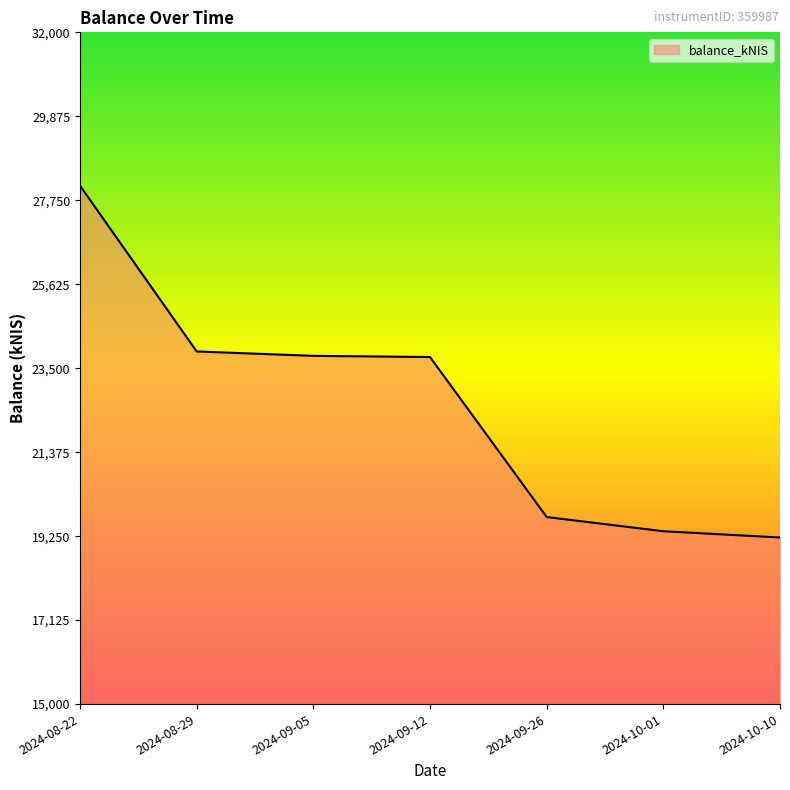

What is the maximum value shown in the chart?

28118.5